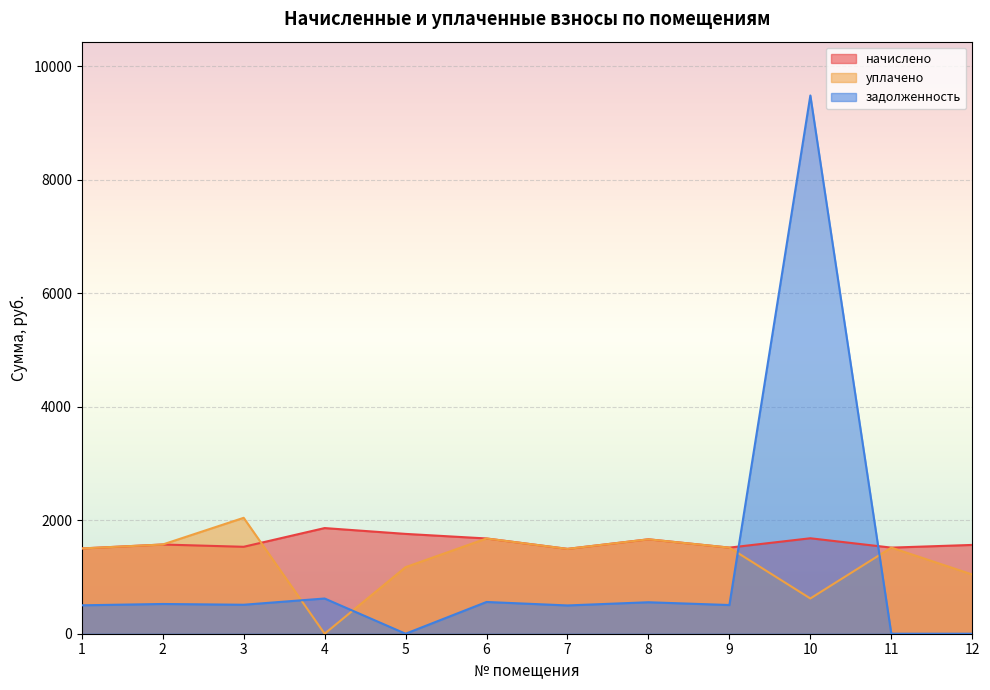

What is the sum of all задолженность values?

13763.5